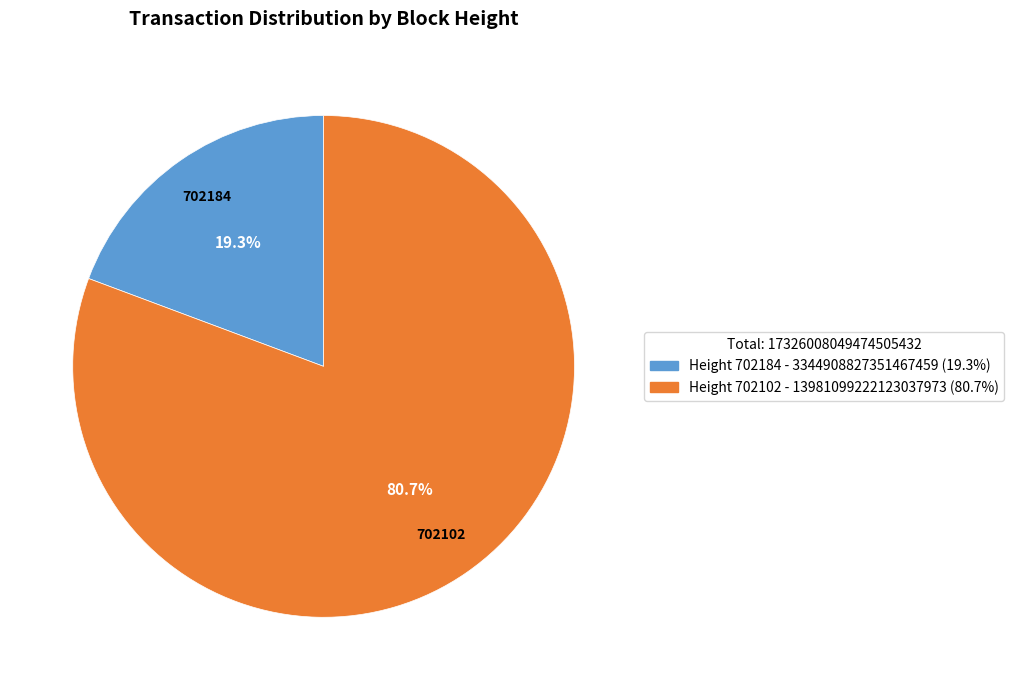

Does any single category account for the majority?

Yes